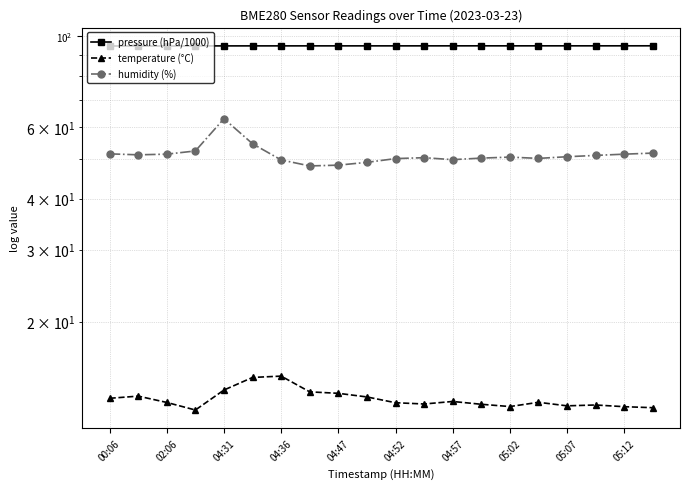

What position from the left is 13?

14